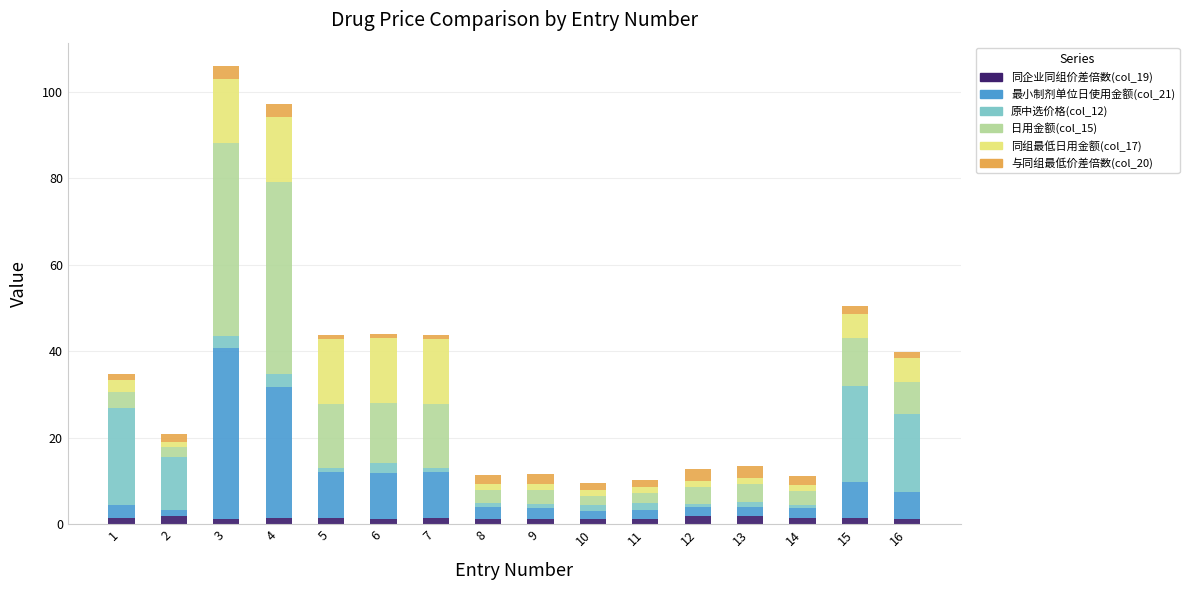

Is it true that 同企业同组价差倍数(col_19) equals 1.1 at 10?

True